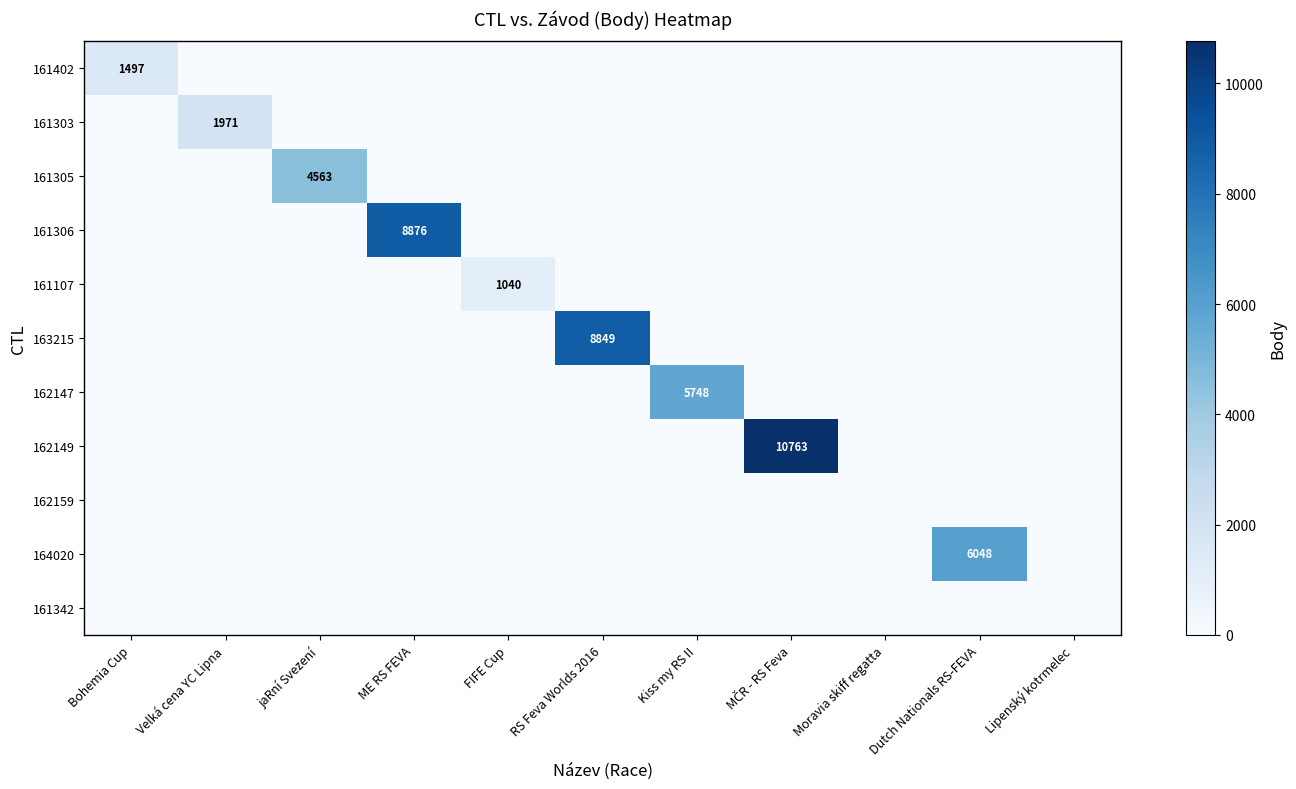

What is the sum of all 163215 values?

8849